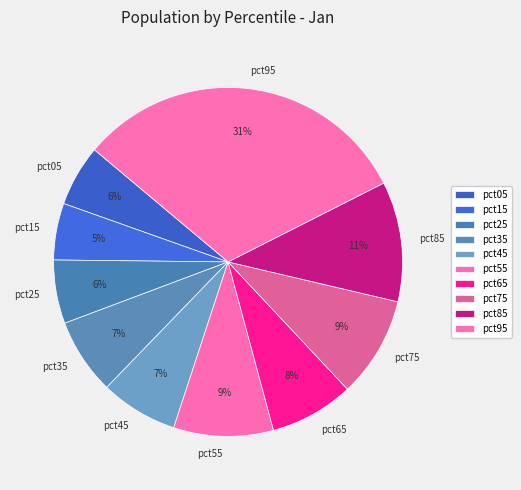

How many segments does this pie chart have?

10